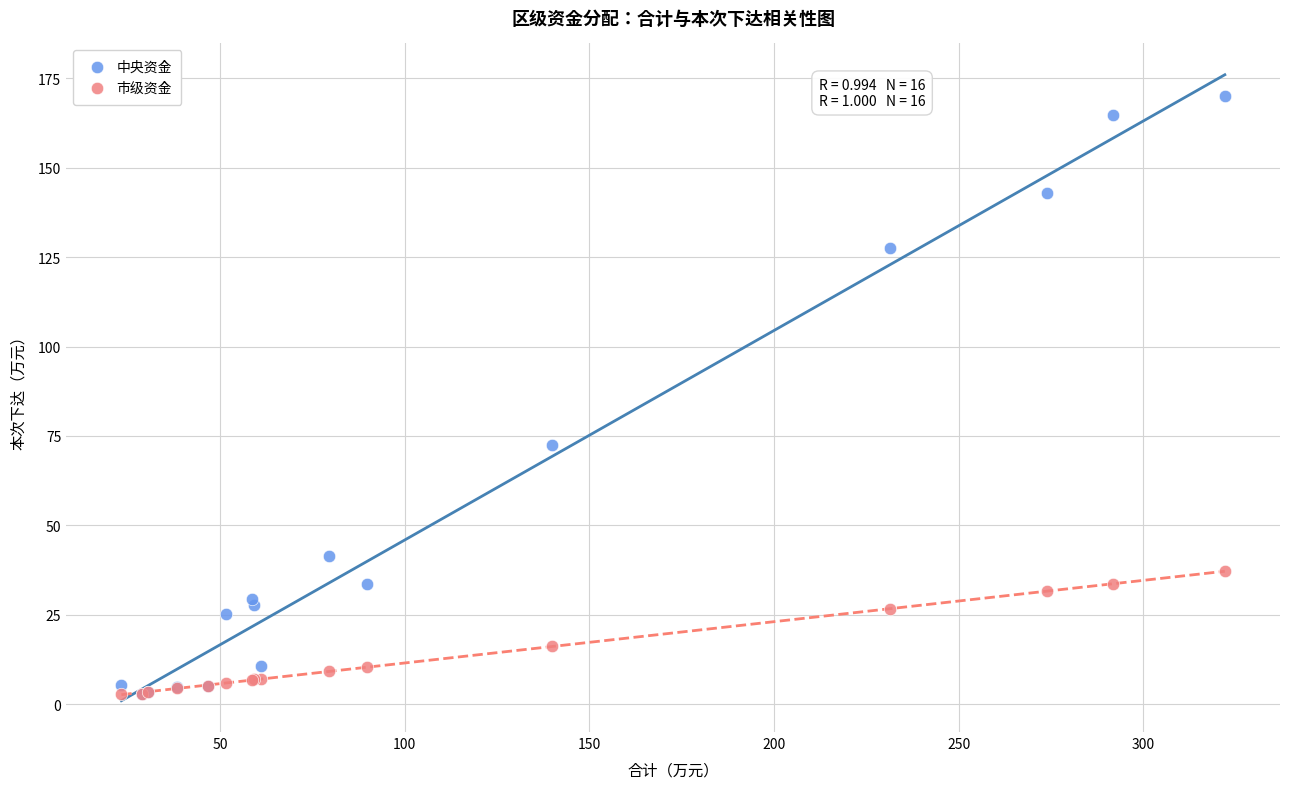

In the 市级资金 series, what Y value is closest to 19?

16.2